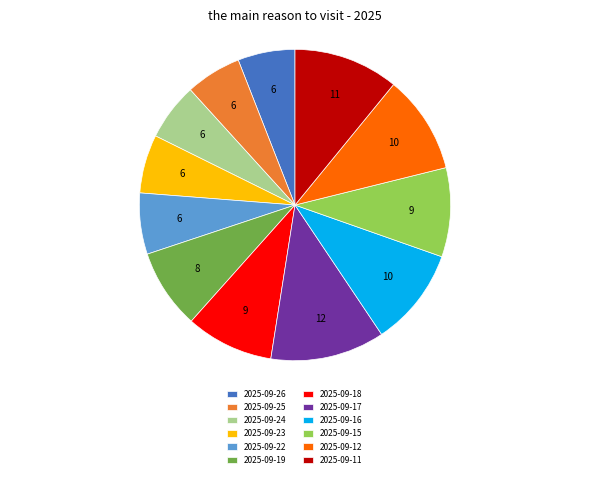

True or false: 2025-09-24 accounts for 1% of the total.

False